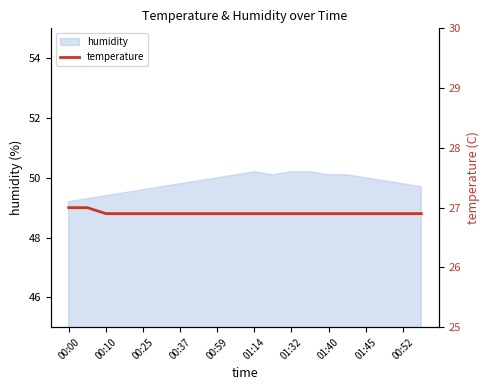

The humidity series shows 50.0 at 00:59. True or false?

True